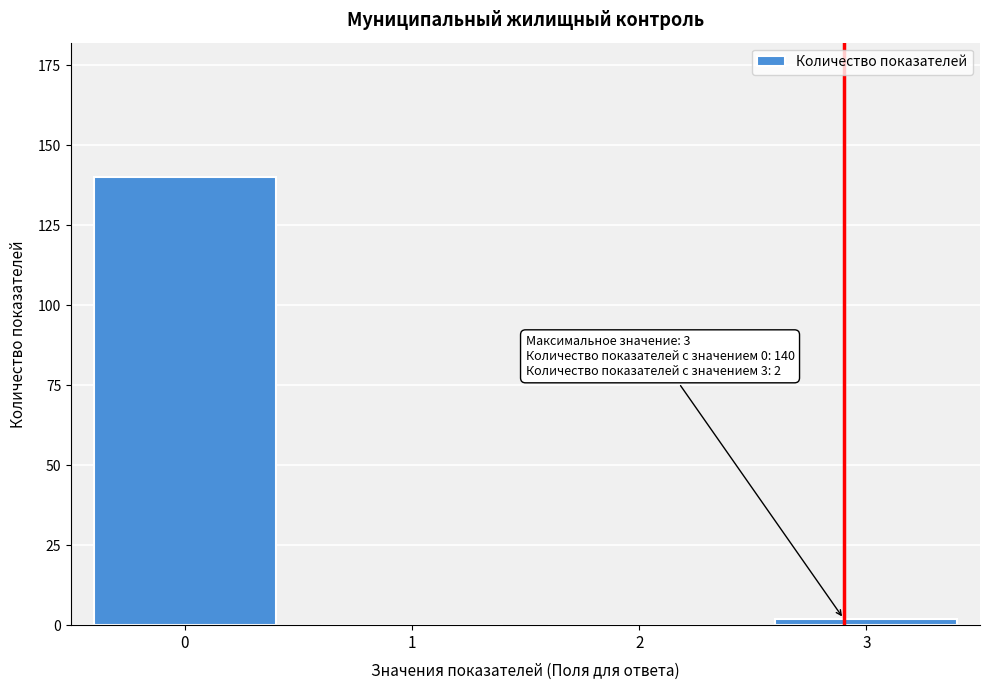

Reading left to right, extract all data points from this chart.

0=140	1=0	2=0	3=2